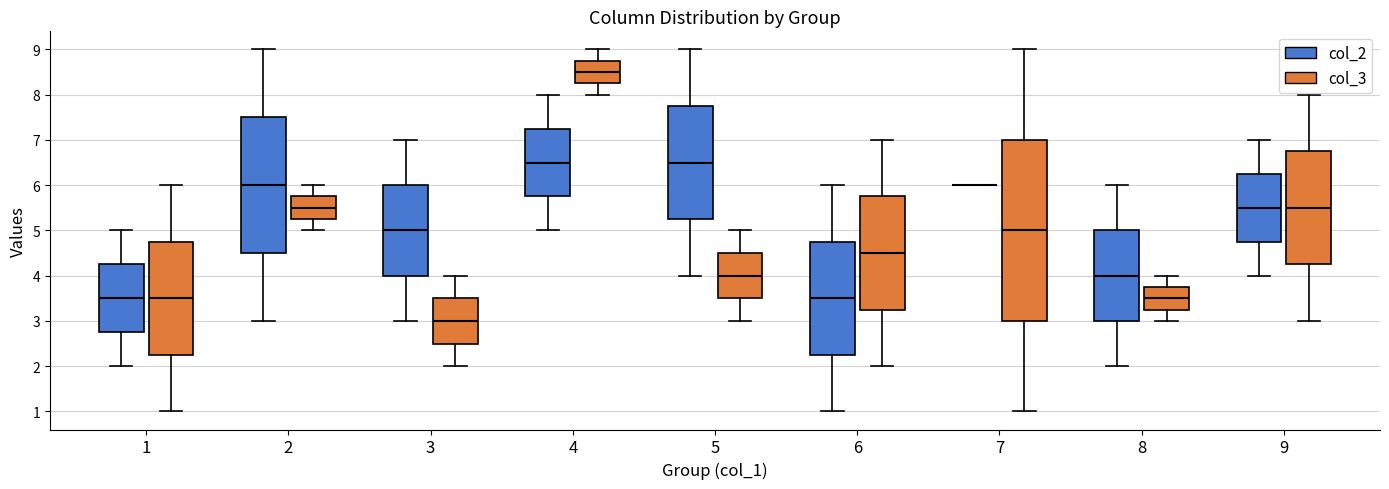

Where does the upper whisker of the box for 9 (col_2) end on the y-axis? The values are not printed on the chart, so give them approximately, as read against the axis.

7.0